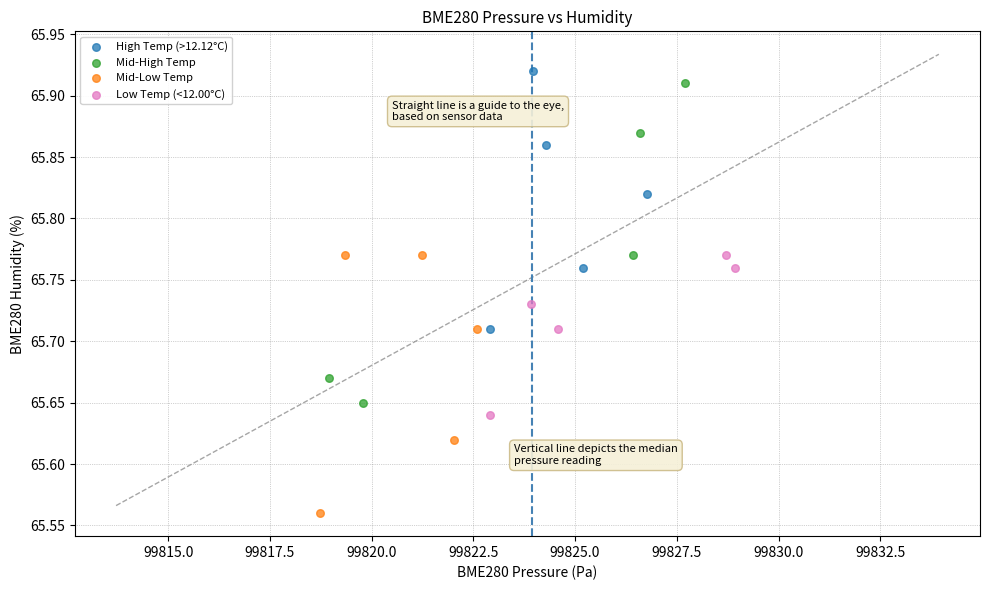

What are all the series names shown in the legend?

High Temp (>12.12°C), Mid-High Temp, Mid-Low Temp, Low Temp (<12.00°C)